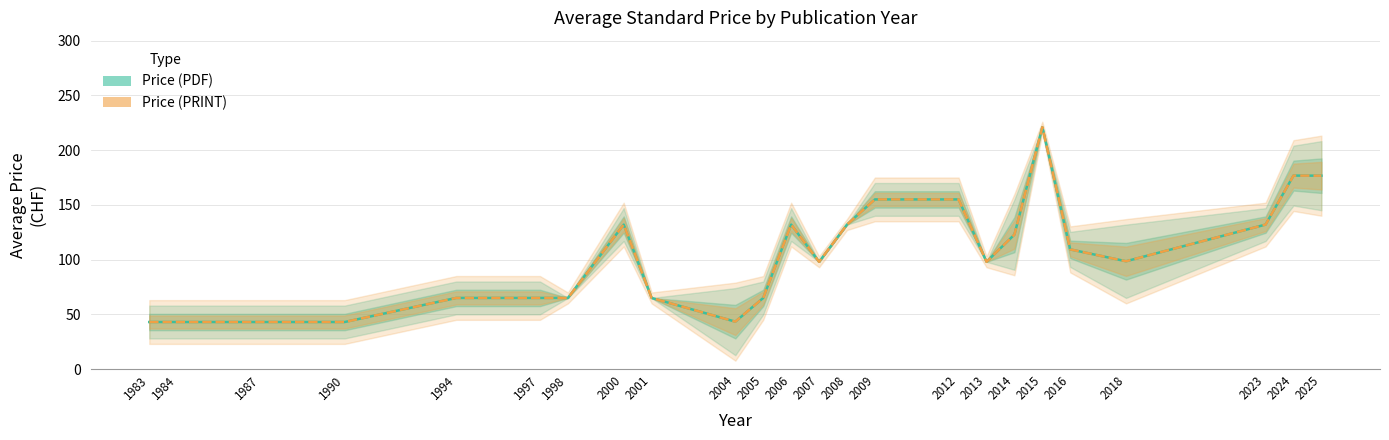

True or false: Price (PRINT) has a value of 43.0 at 1987.

True